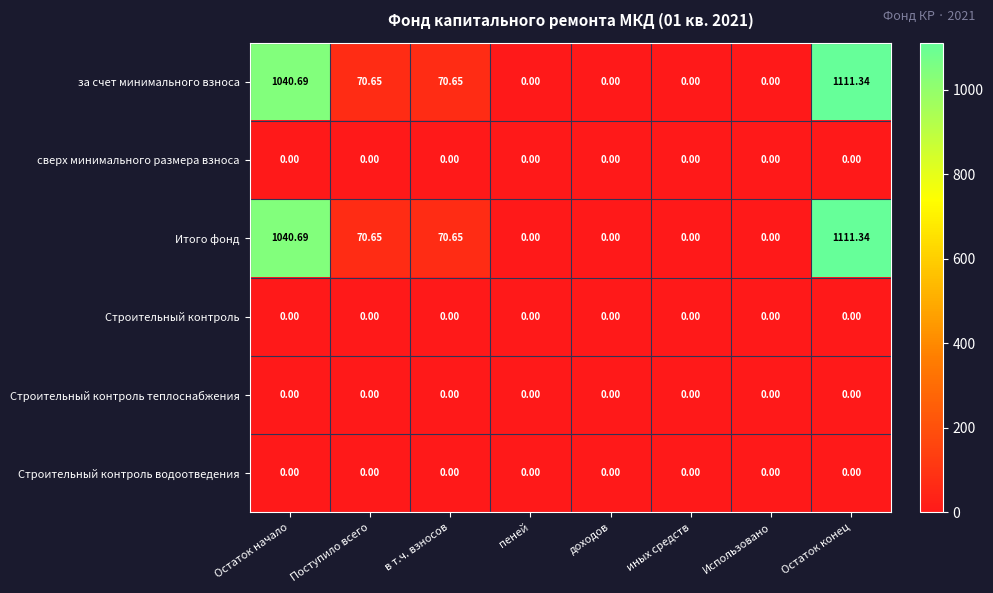

At which category is the sum across all series the highest?

Остаток конец